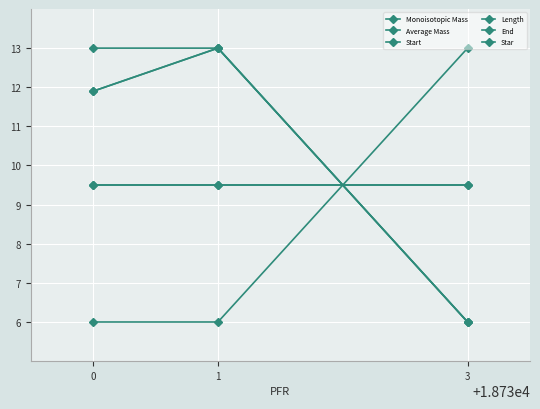

Is this an area chart (filled region under the line)?

No